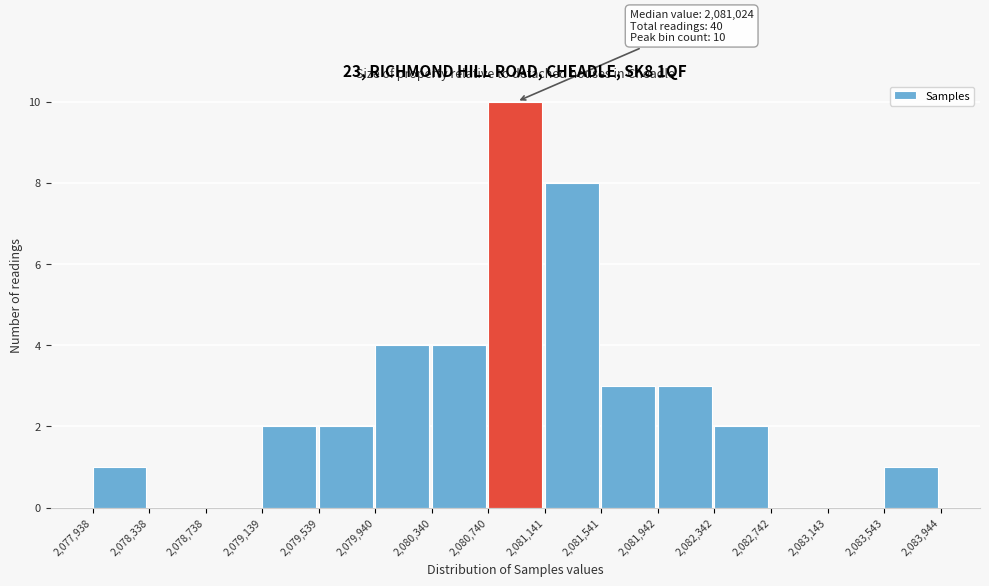

Over which range of the x-axis is the bar tallest?

2,080,740 to 2,081,141